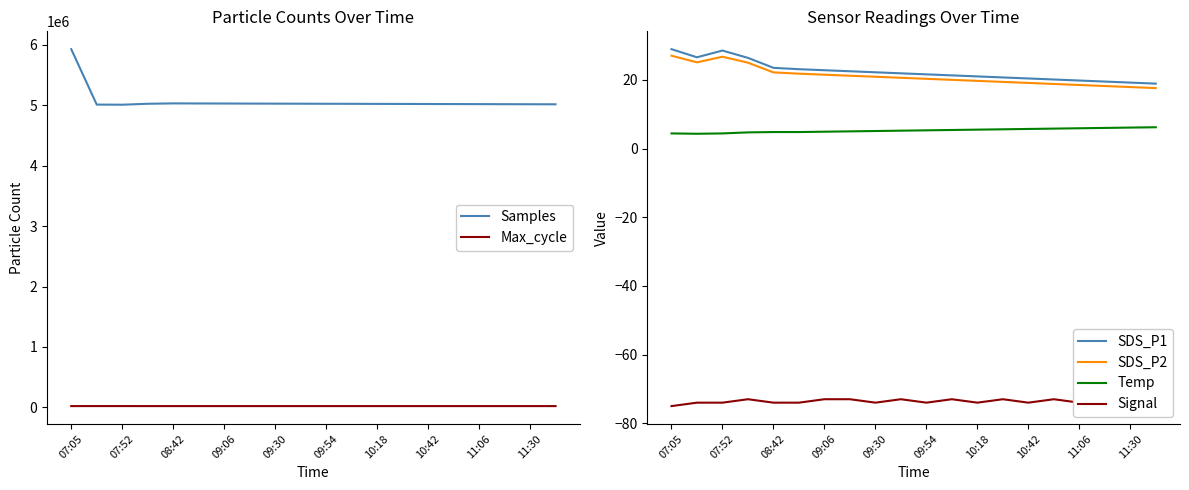

How many series are shown in this chart?

6